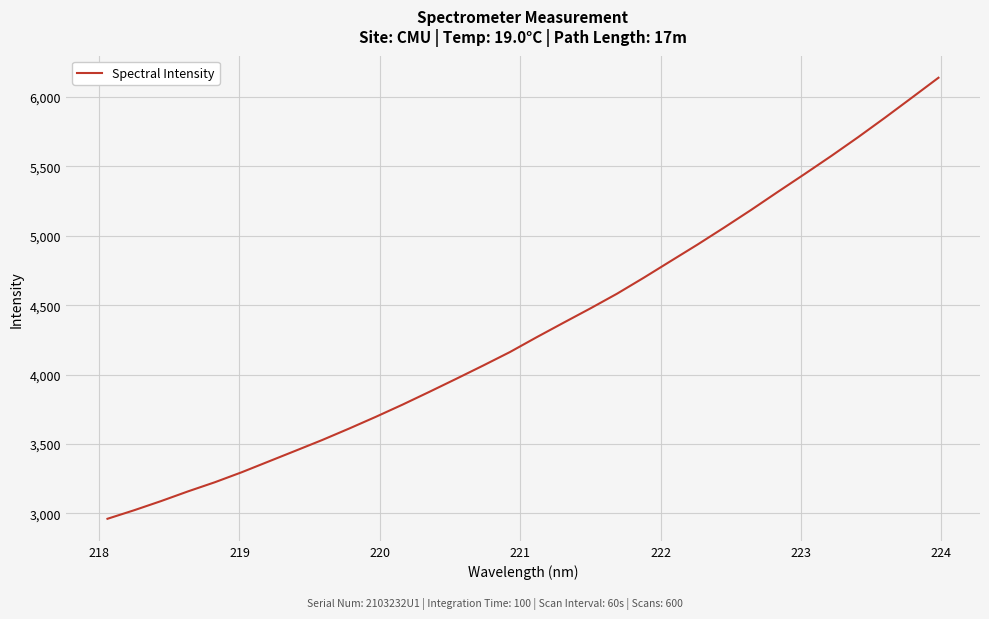

What is the maximum value shown in the chart?

6139.0